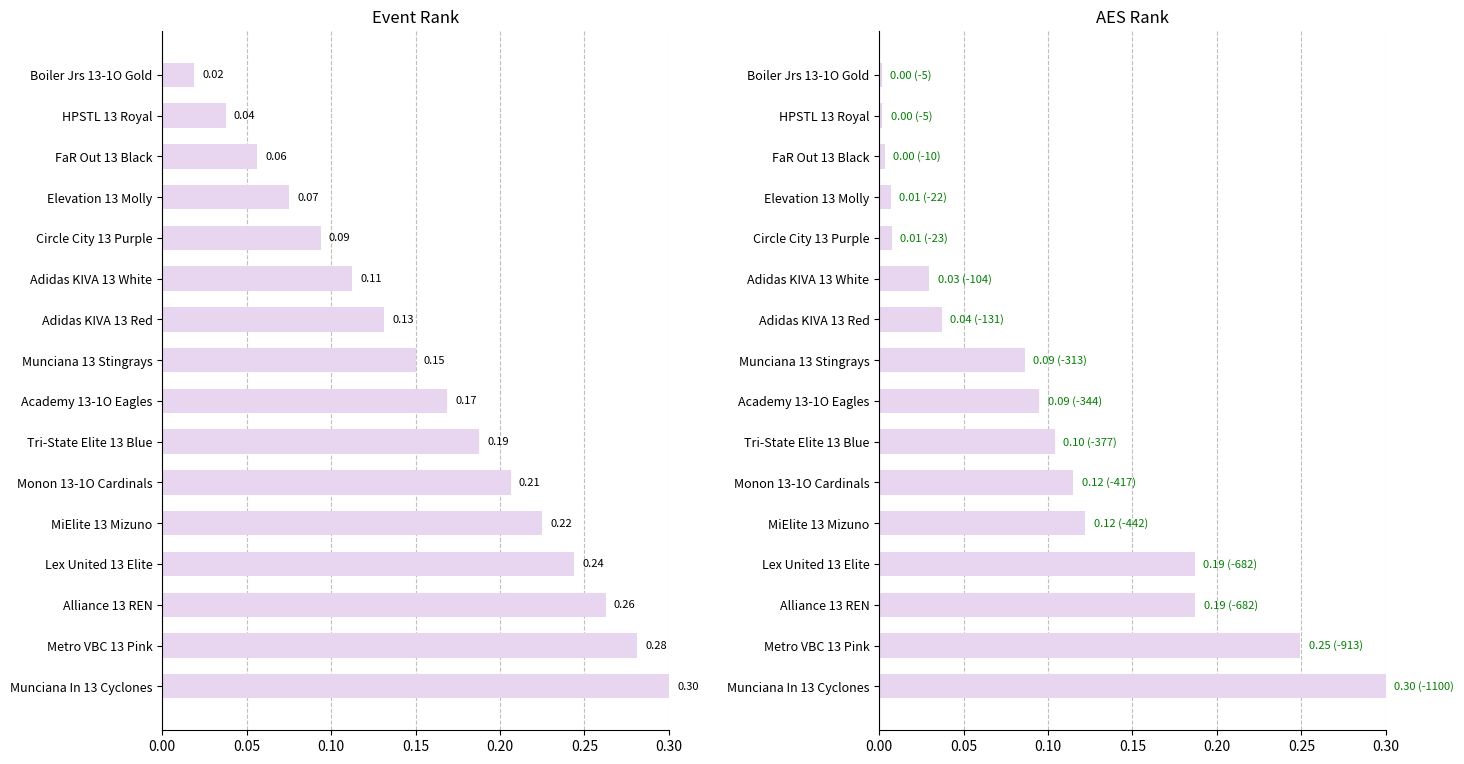

What is the total value across all series at Munciana In 13 Cyclones?

0.6